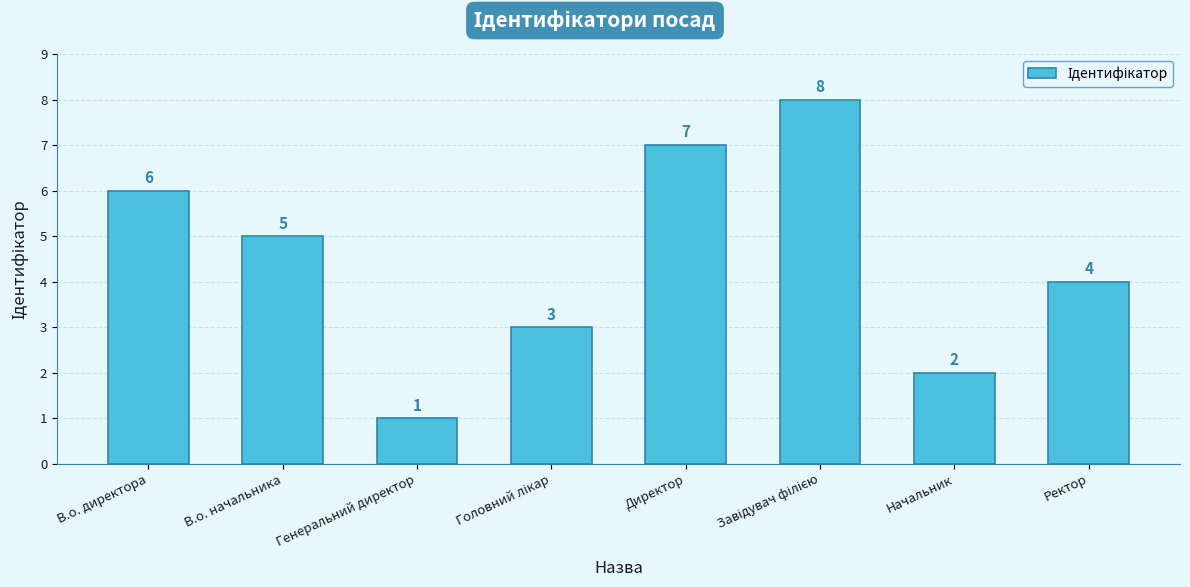

How many values are below 5?

4